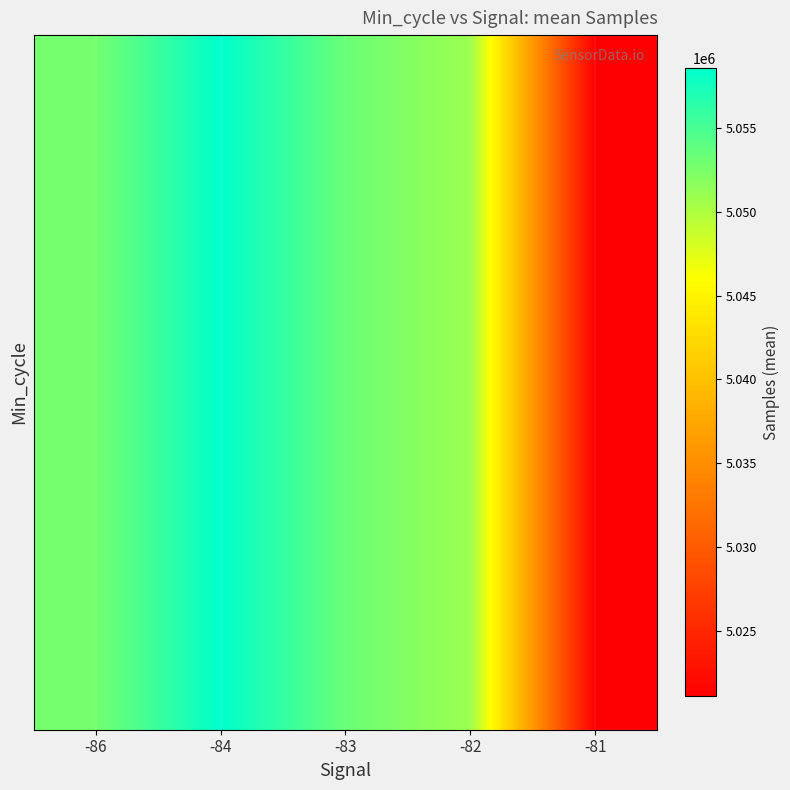

Which category has the lowest value across all series?

-81